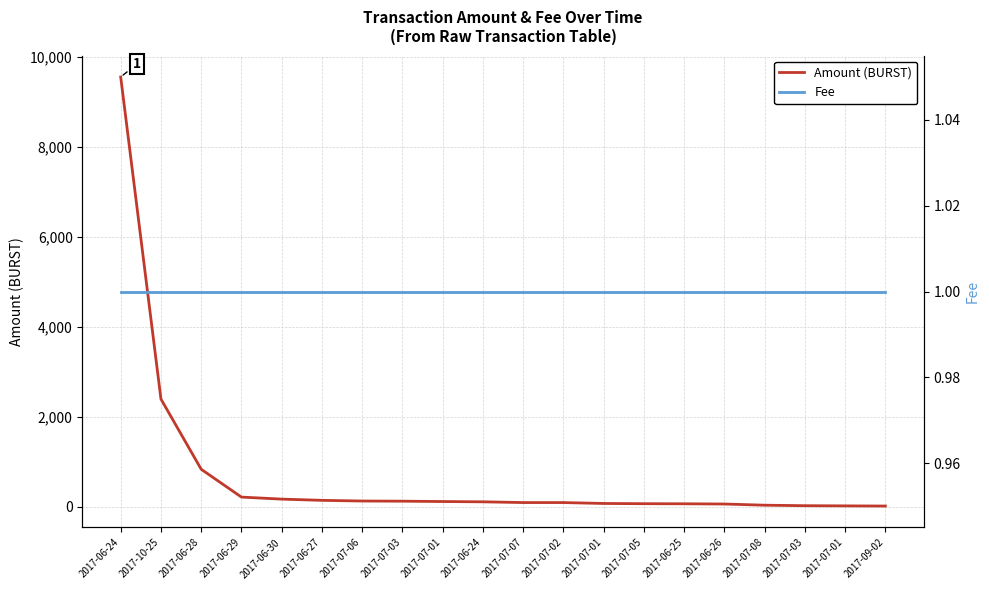

List the series in order of their peak value, highest first.

Amount (BURST), Fee